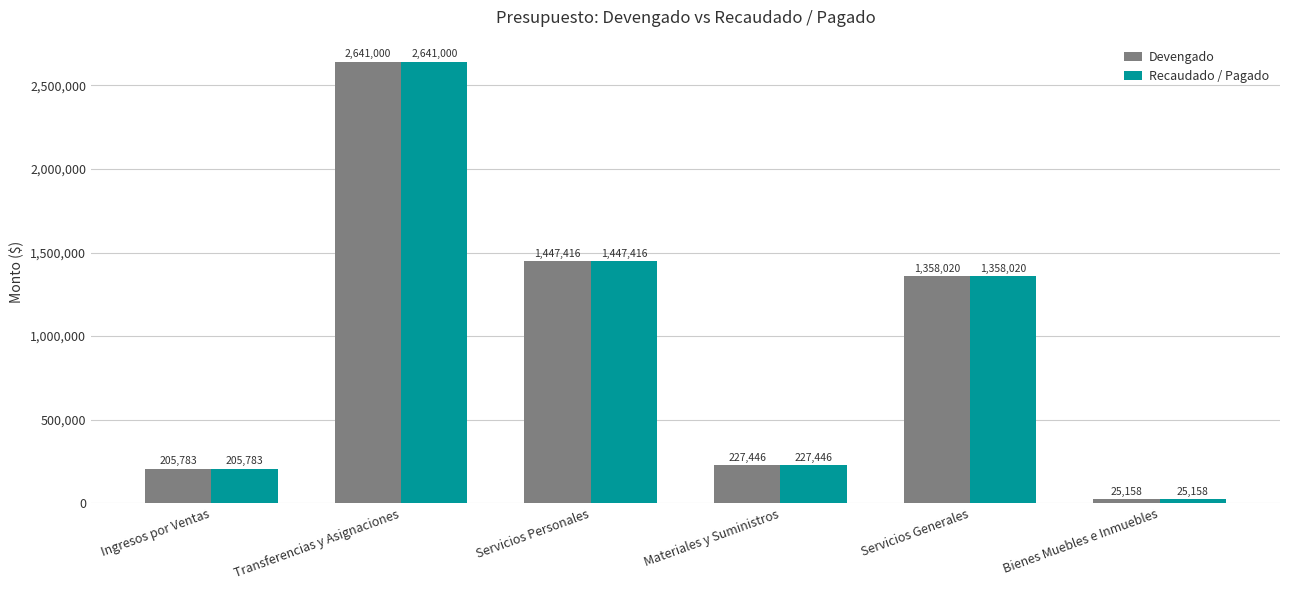

The Devengado series shows 693949.3 at Servicios Personales. True or false?

False